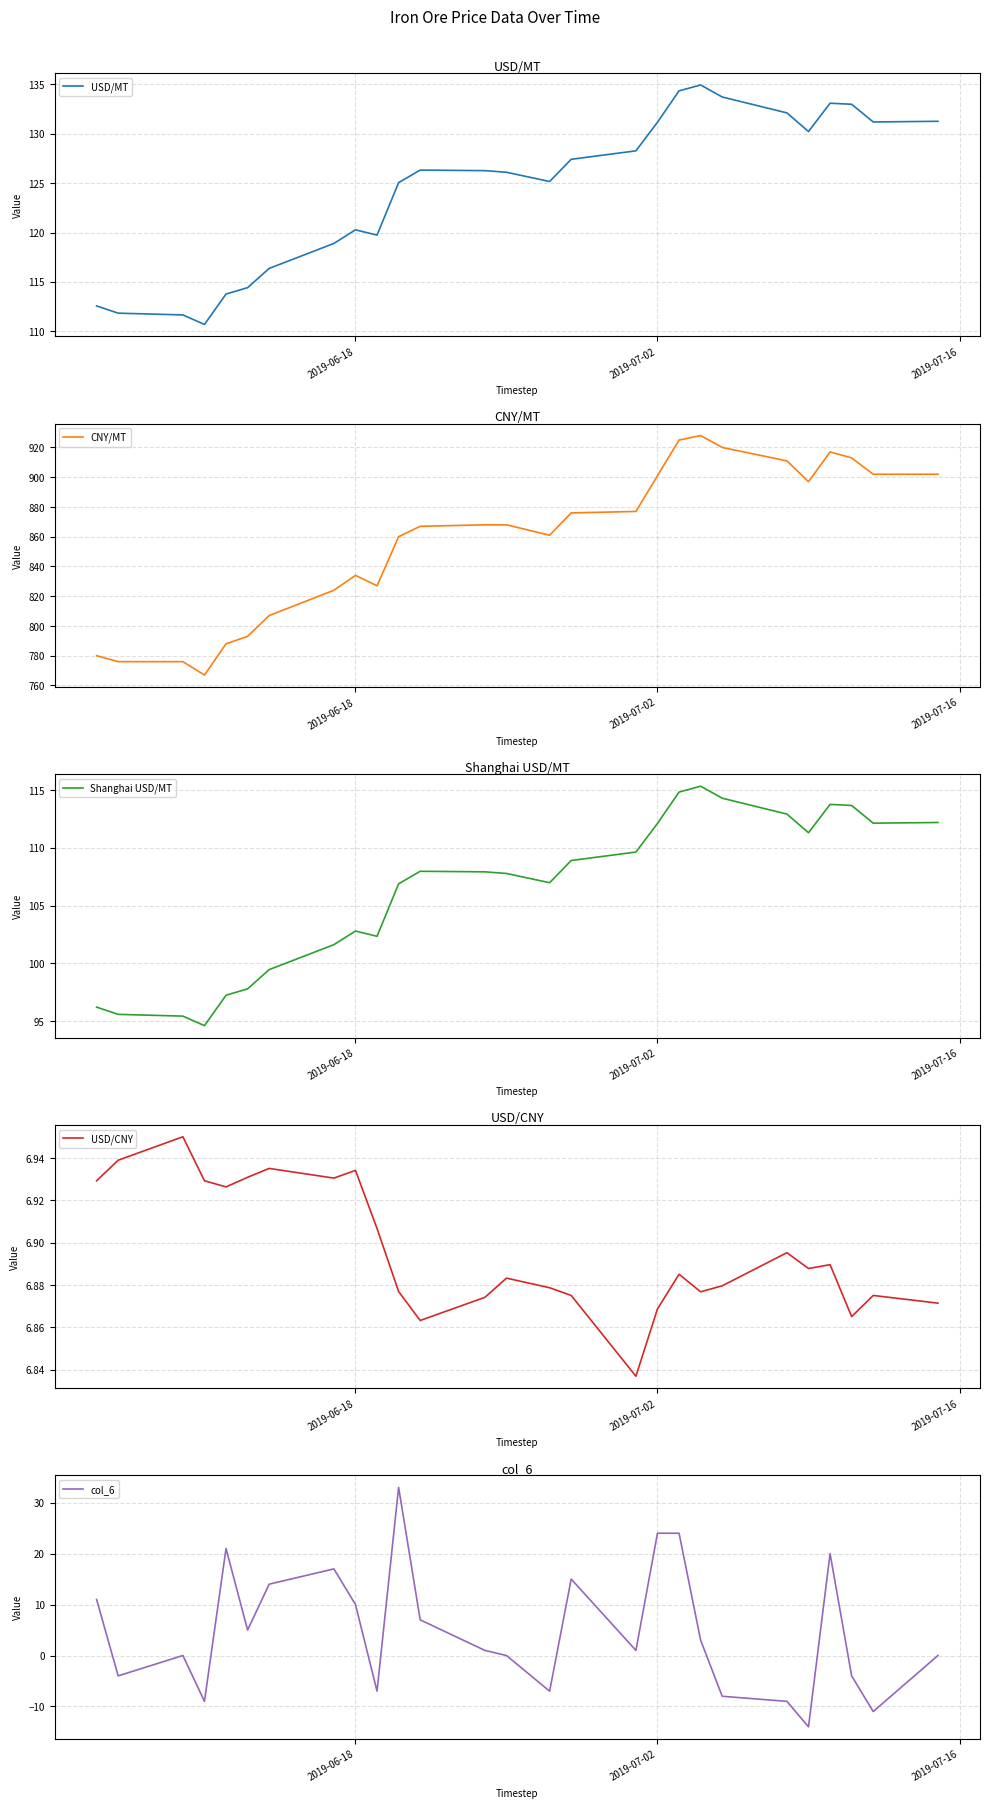

Does the chart display data point markers on the line(s)?

No